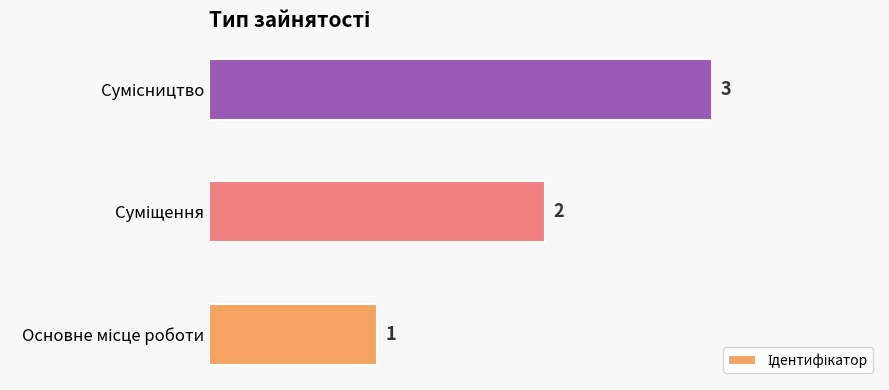

What is the sum of all values?

6